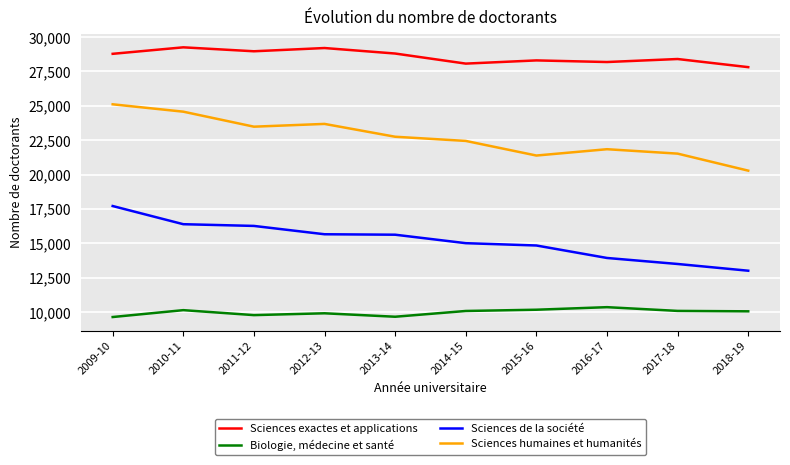

How many lines are shown in the chart?

4